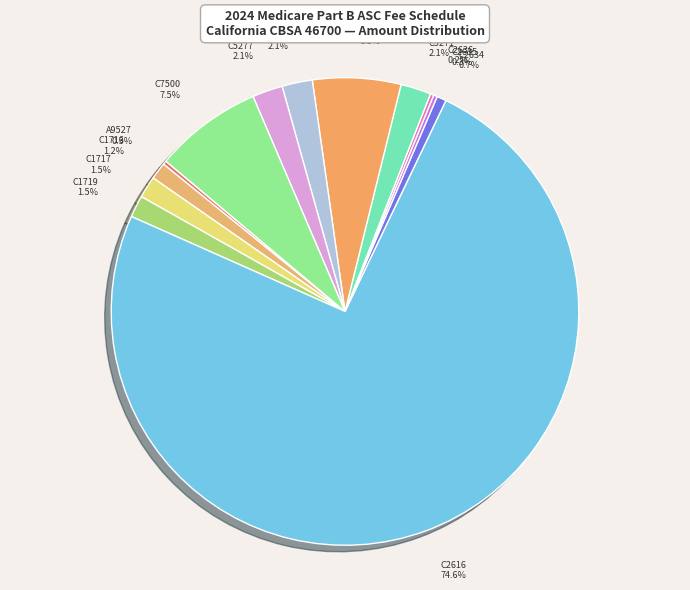

Which category accounts for the majority?

C2616